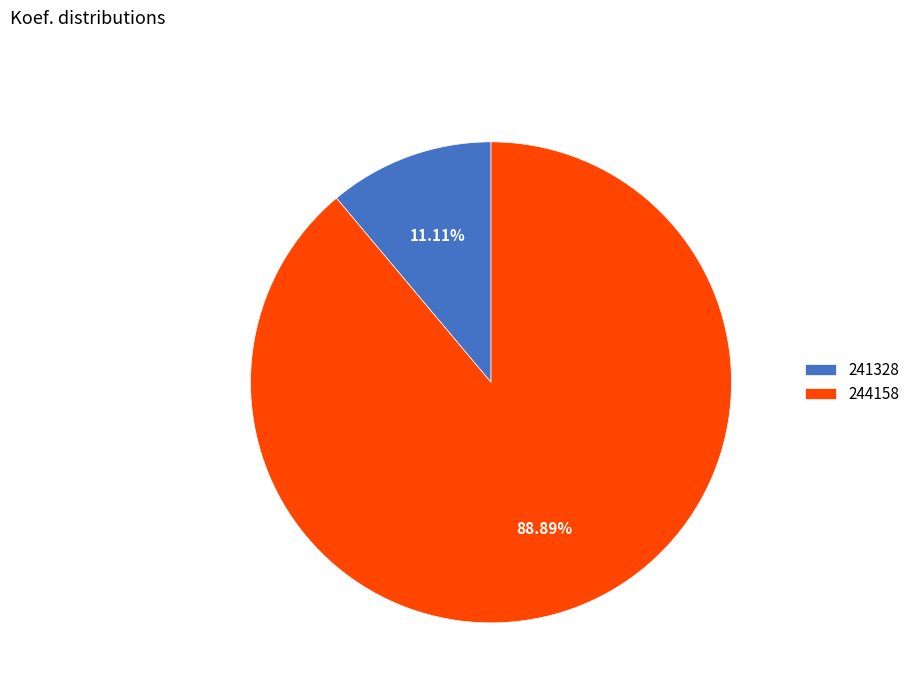

To the nearest percent, what is the difference between the 244158 and 241328 slice percentages?

78%